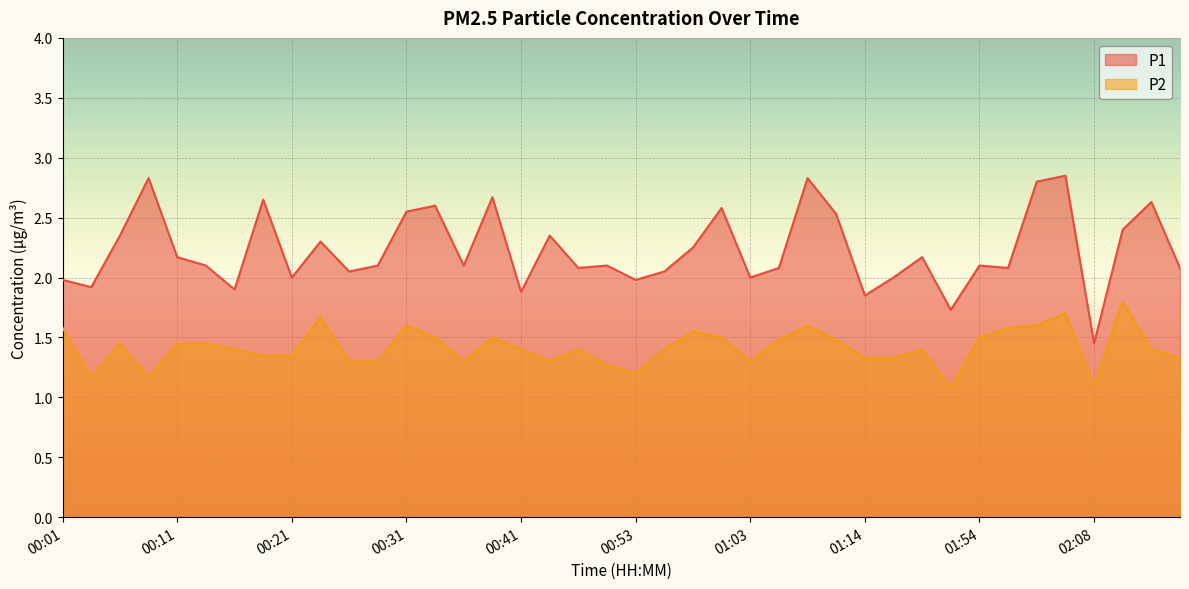

True or false: P2 has more than 1 points higher than both neighbors.

True